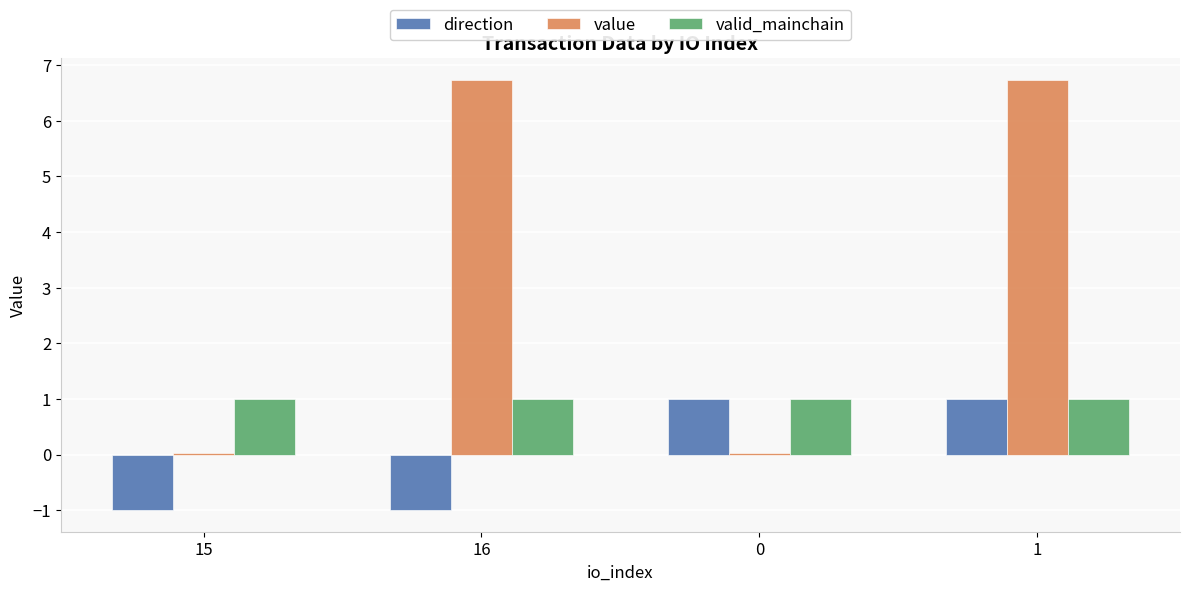

The value of direction at 1 is 0.6. True or false?

False